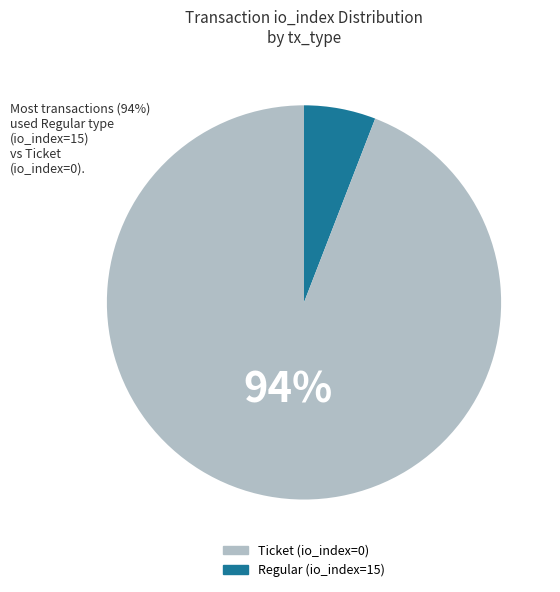

Rank the categories by value from highest to lowest.

Regular, Ticket